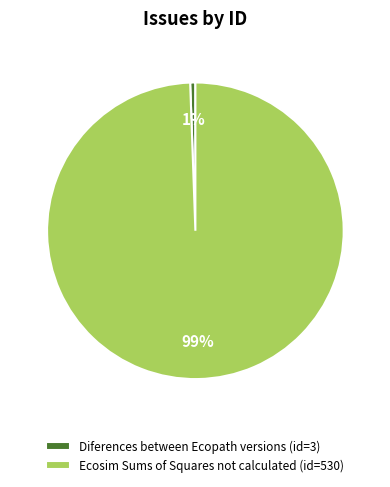

True or false: Diferences between Ecopath versions accounts for 11% of the total.

False